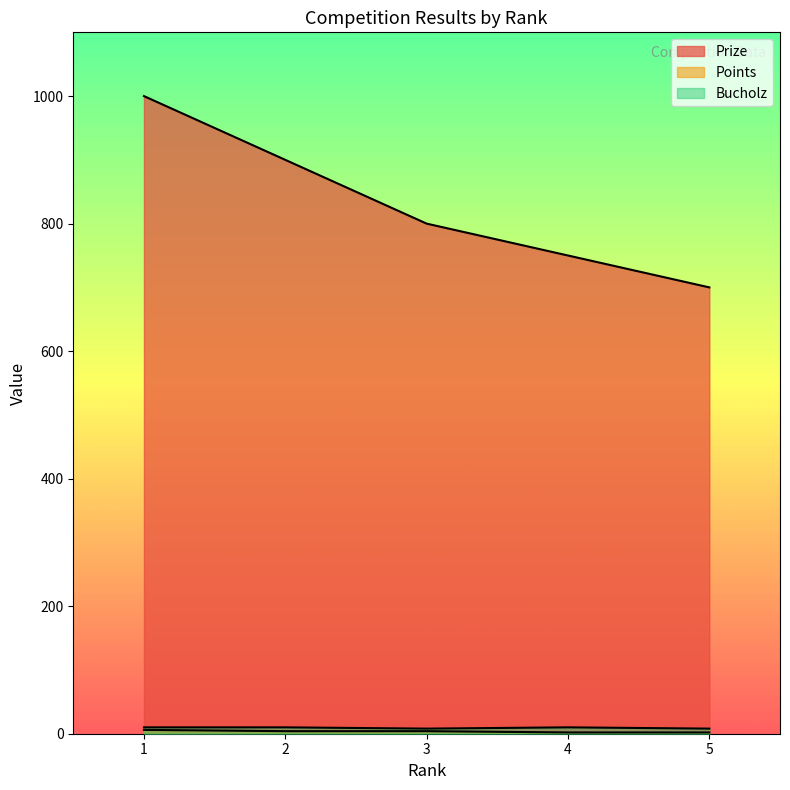

How many values in the Points series are below 4?

2